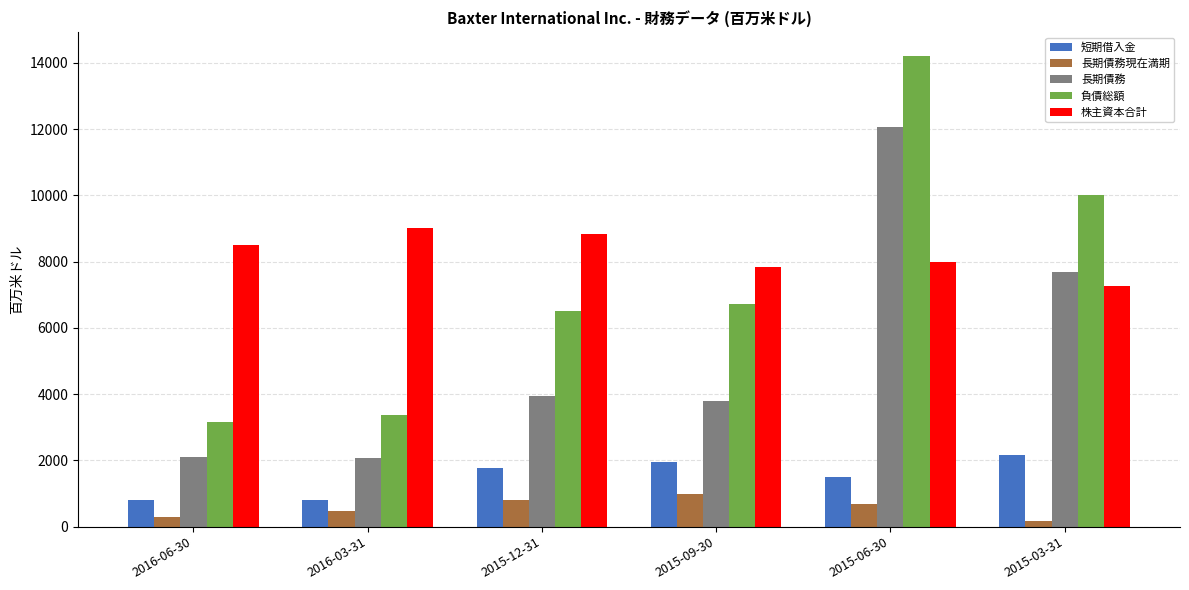

Which series has the largest range (max minus min)?

負債総額